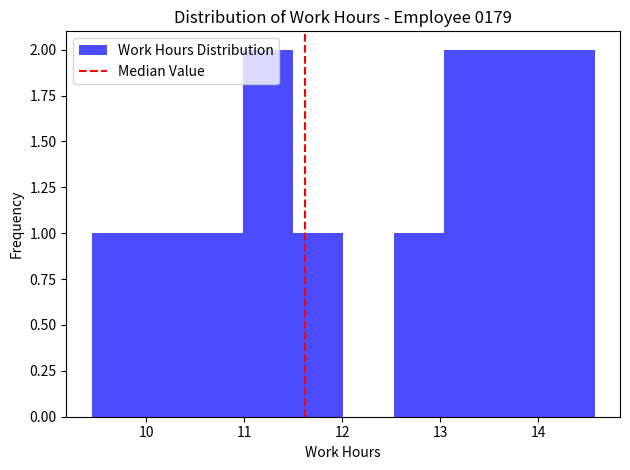

Reading left to right, list every bar in this chart as the range it spans on the x-axis followed by its height. Neither the bar edges nor the heights are printed on the chart, so give them approximately, as read against the axes.

9.4 to 10.0: 1
10.0 to 10.5: 1
10.5 to 11.0: 1
11.0 to 11.5: 2
11.5 to 12.0: 1
12.0 to 12.5: 0
12.5 to 13.0: 1
13.0 to 13.6: 2
13.6 to 14.1: 2
14.1 to 14.6: 2